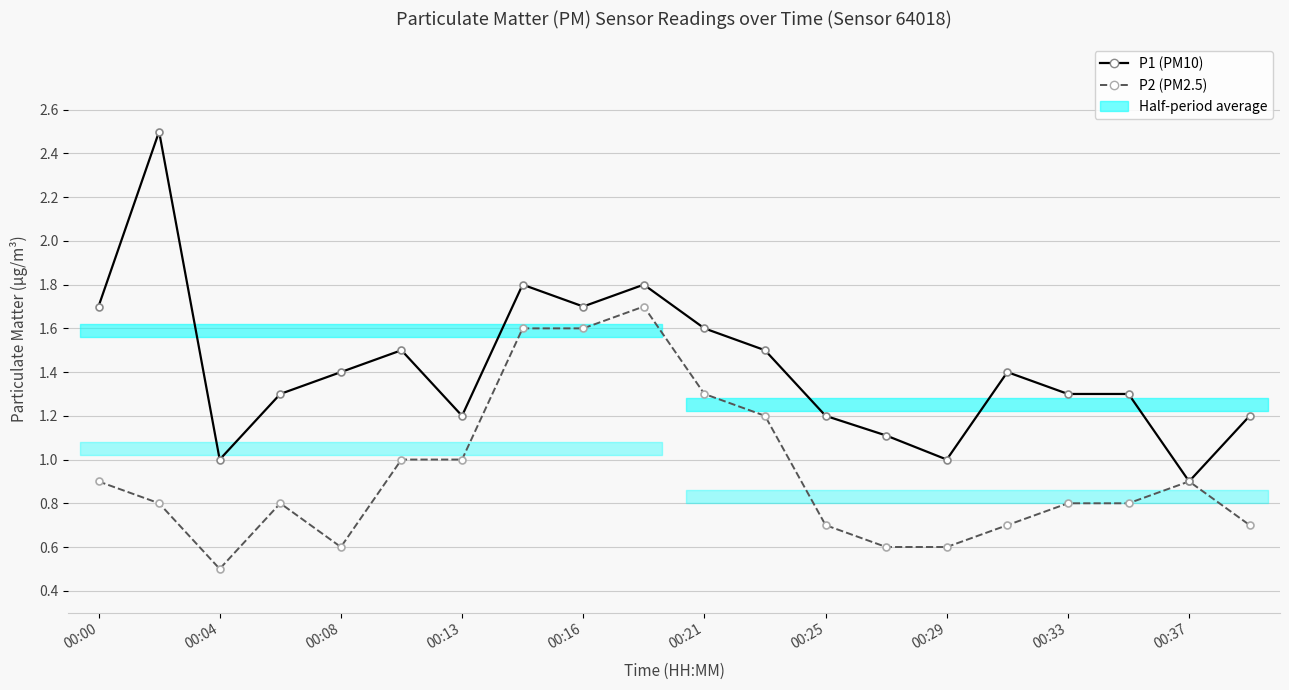

How many lines are shown in the chart?

2